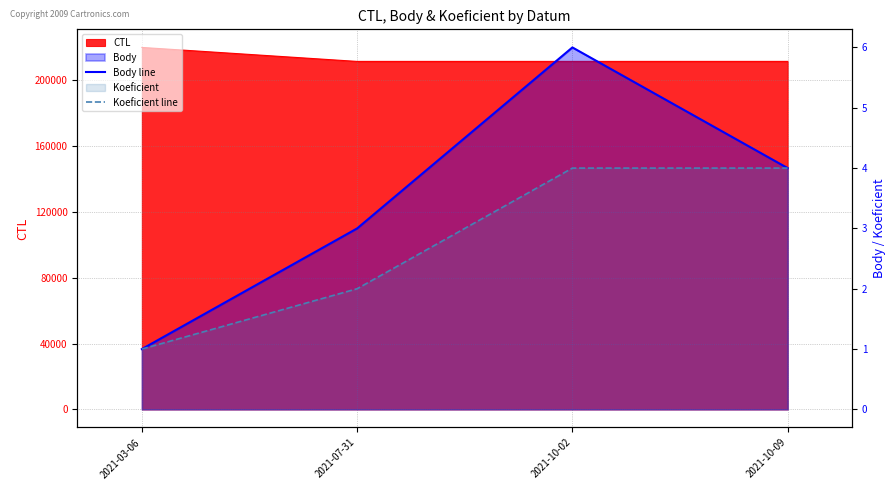

True or false: Body line and Koeficient line intersect in this chart.

False